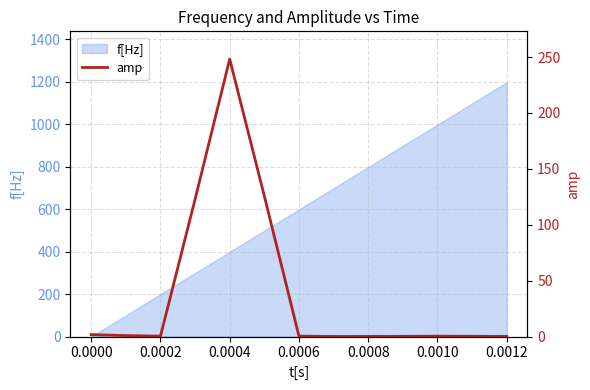

What is the minimum value shown in the chart?

0.1